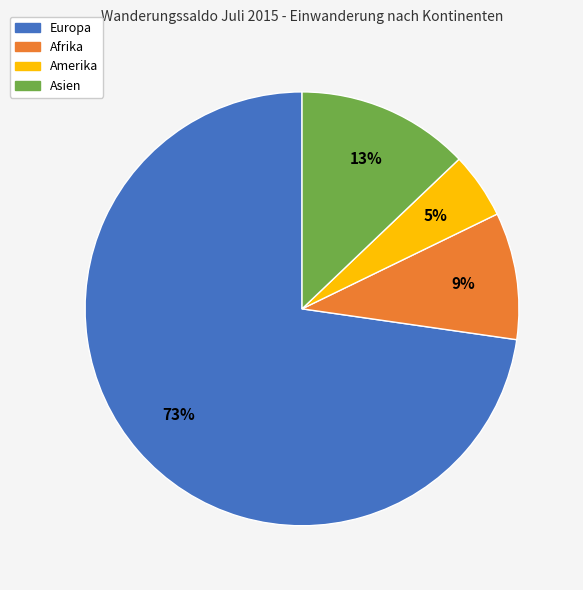

To the nearest percent, what is the difference between the largest and smallest slice percentages?

68%